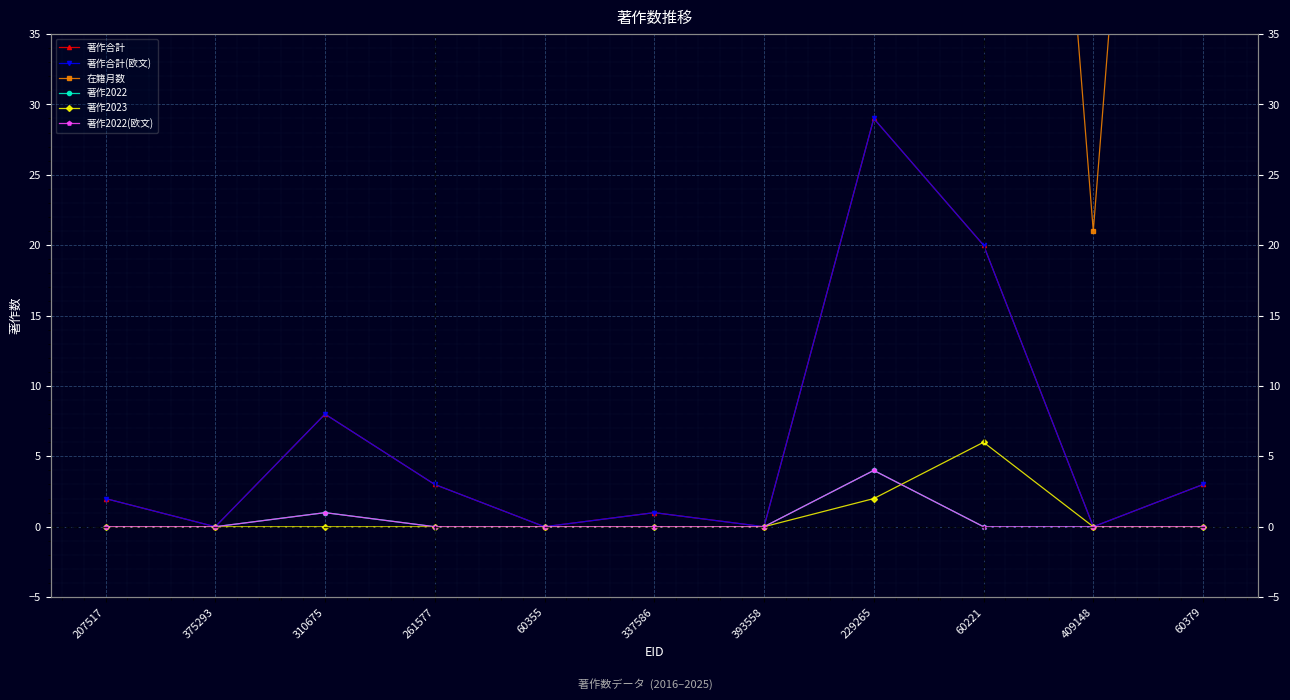

At which category is the sum across all series the highest?

229265